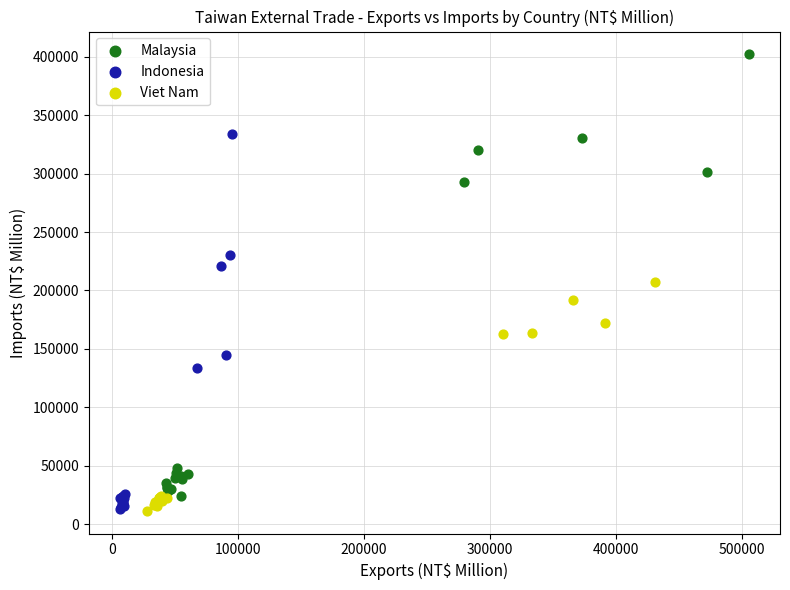

Which series has the largest Y range (max minus min)?

Malaysia